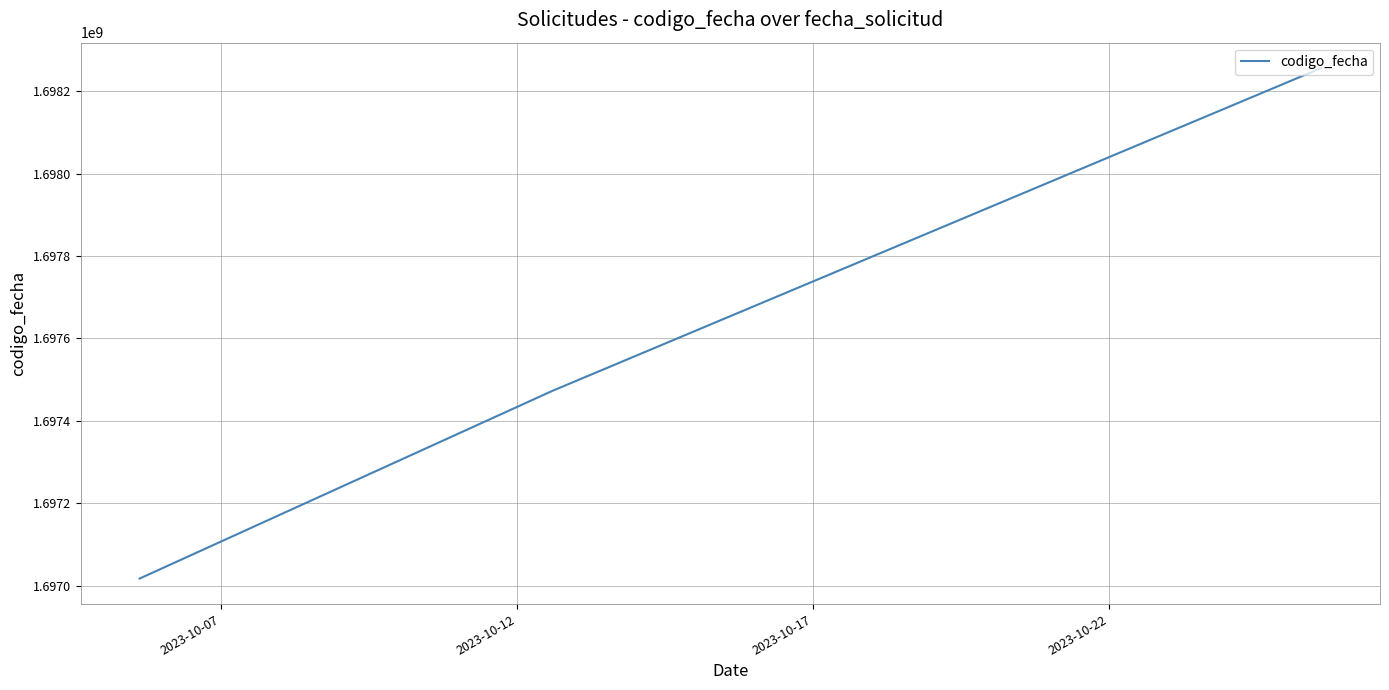

What is the minimum value shown in the chart?

1697016955